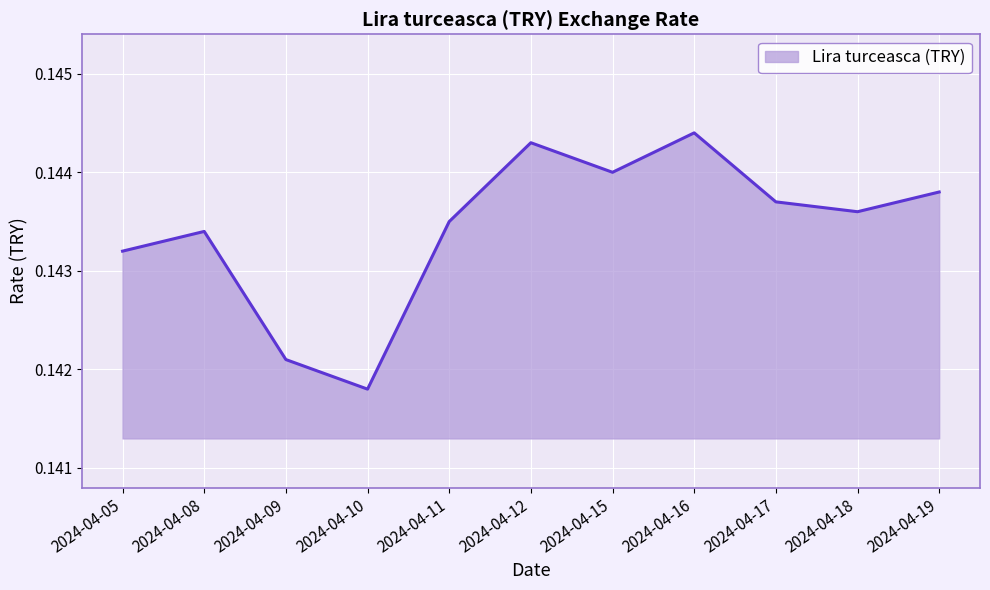

How many categories are shown in the chart?

11